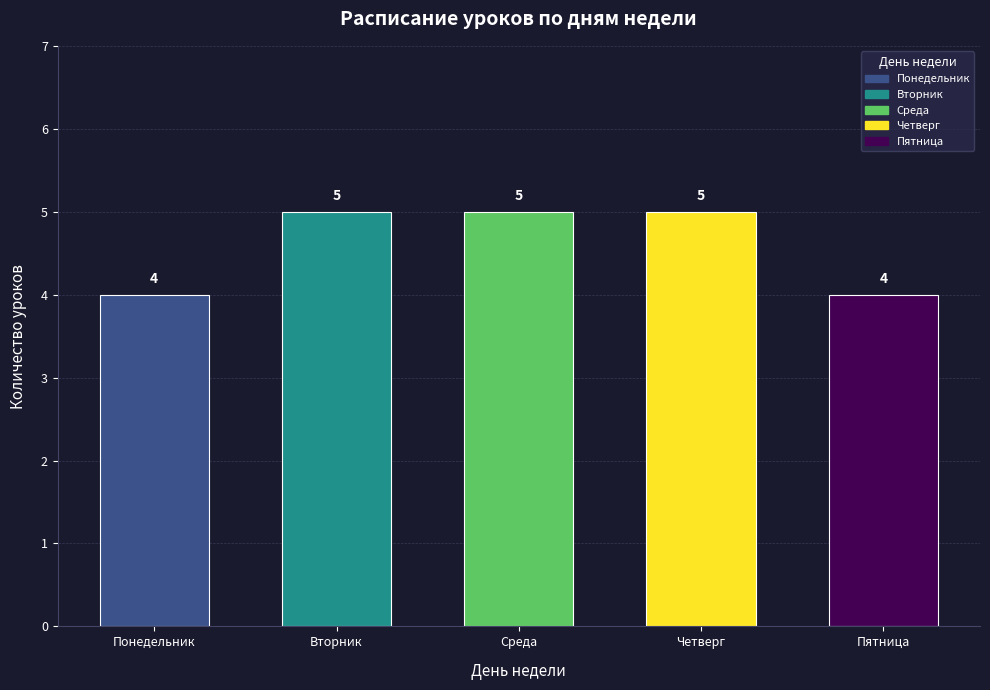

Is it true that the value at Четверг is 8?

False